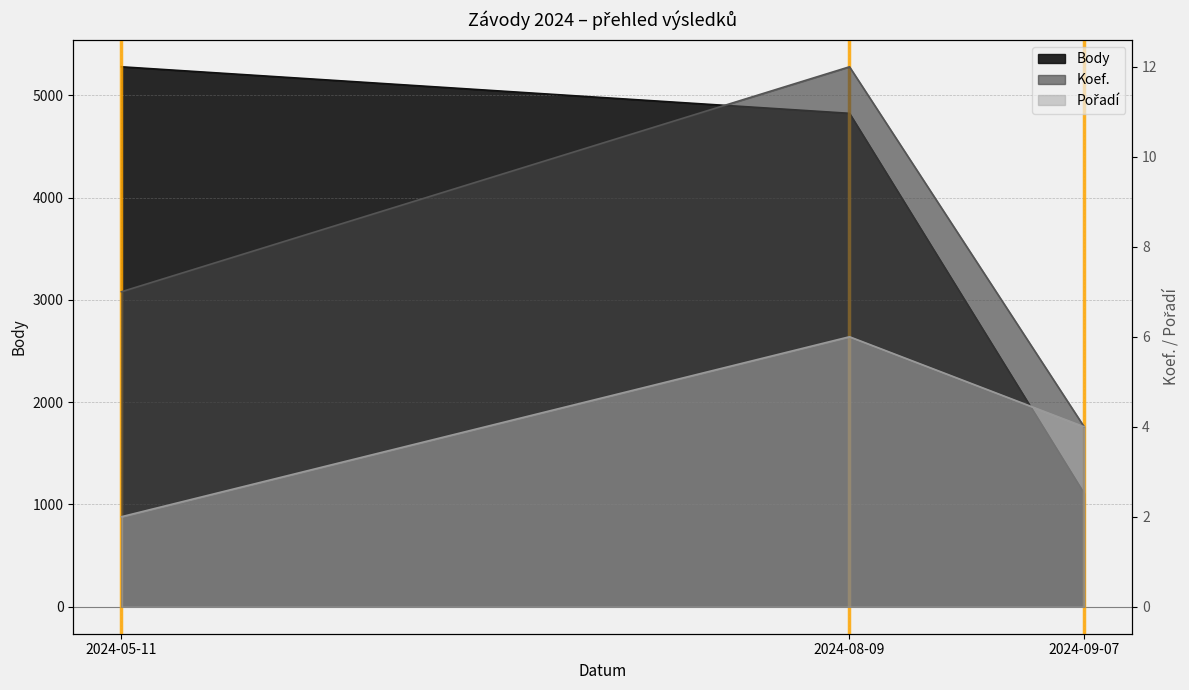

Read the Koef. value at 2024-09-07.

4